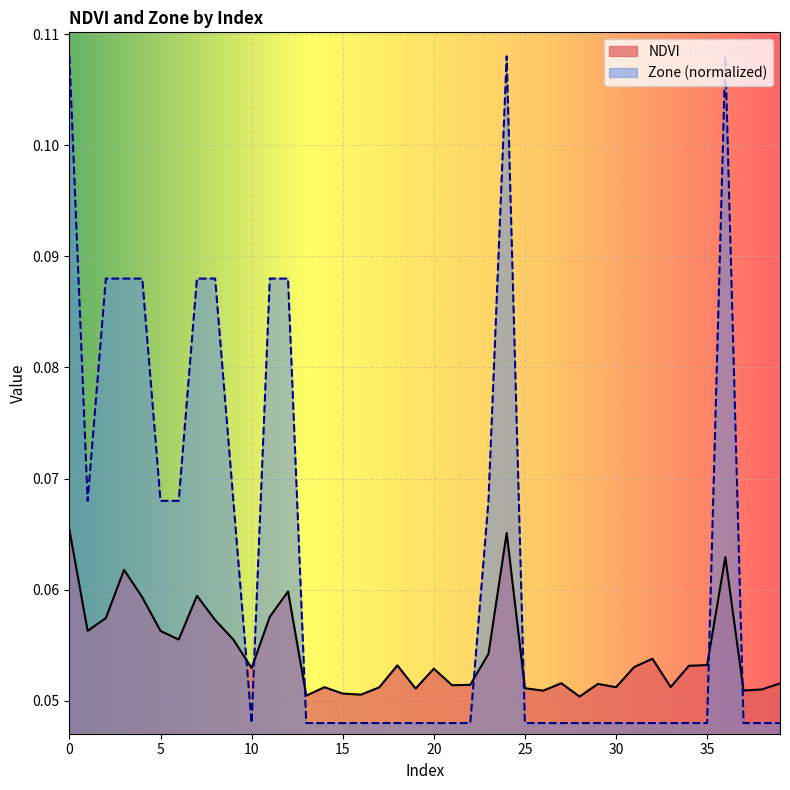

What is the difference between the maximum and second lowest values in the Zone series?

0.1